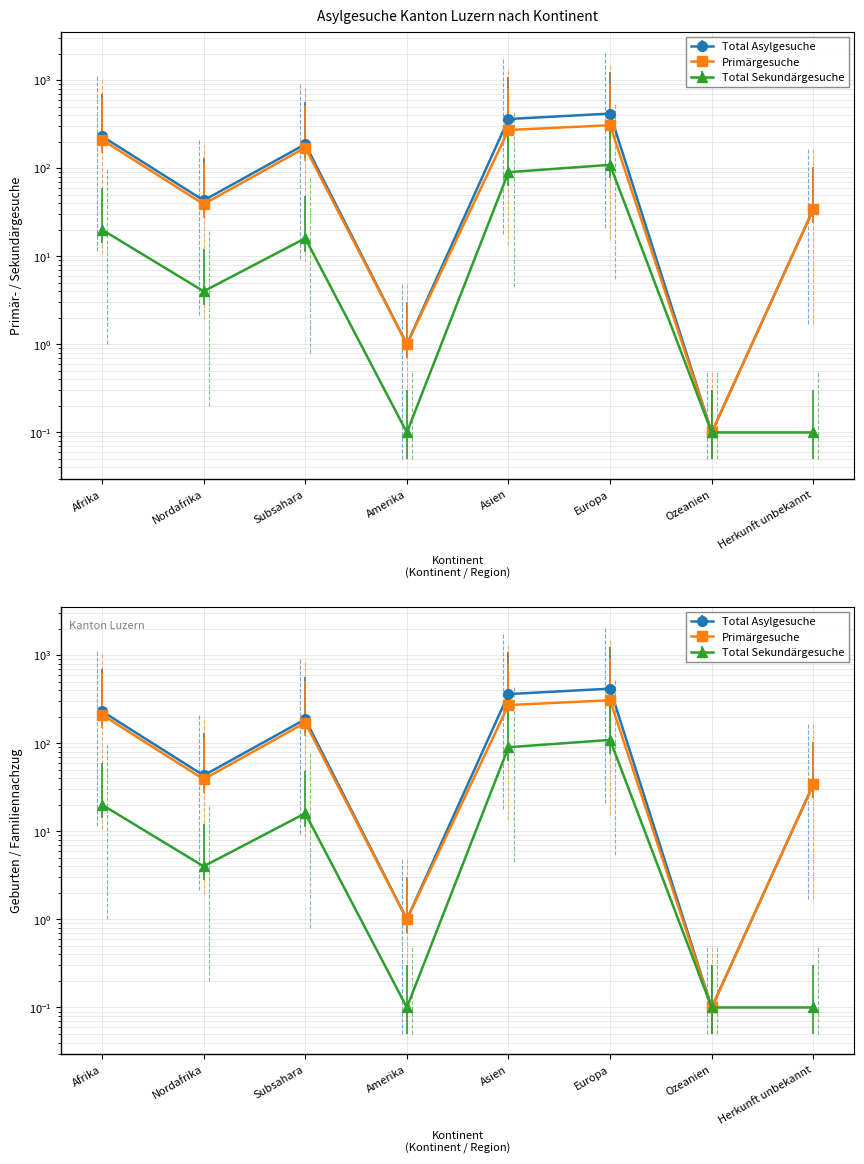

At which category does Primärgesuche reach its first local peak?

Subsahara